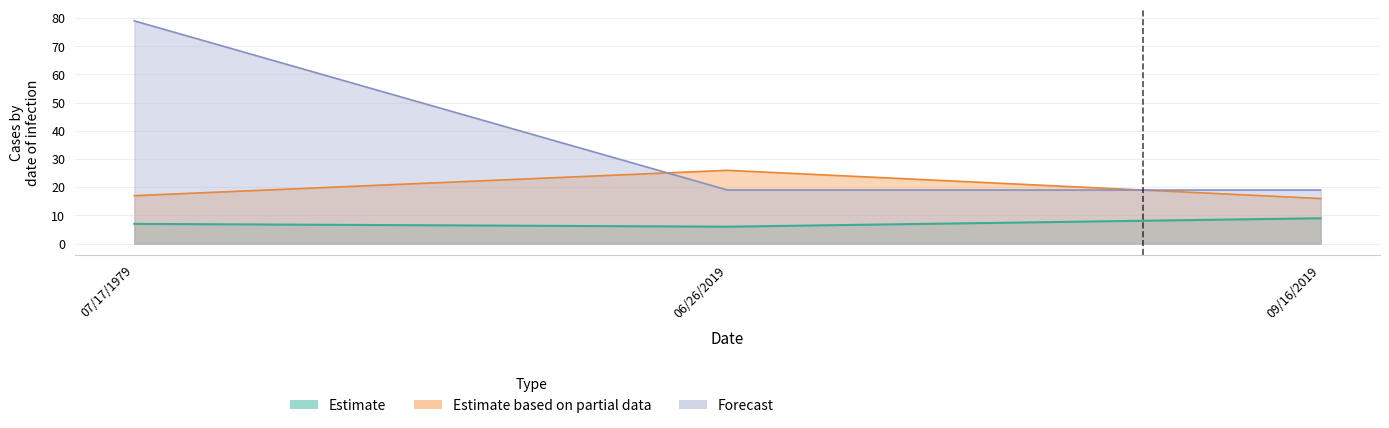

Which series has the widest spread of values?

Startyear